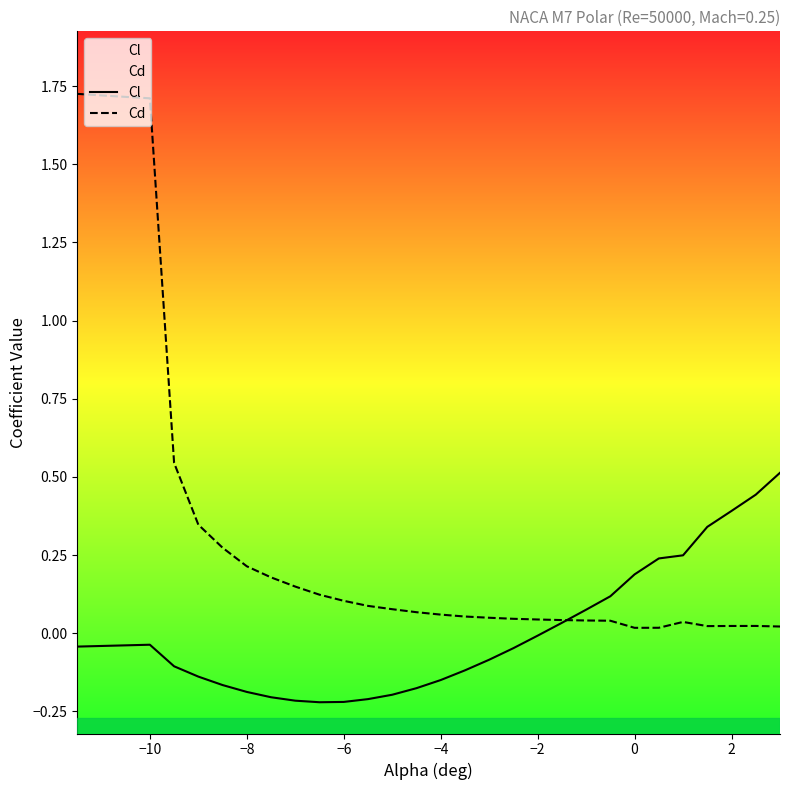

Which series has the largest total across all categories?

Cd